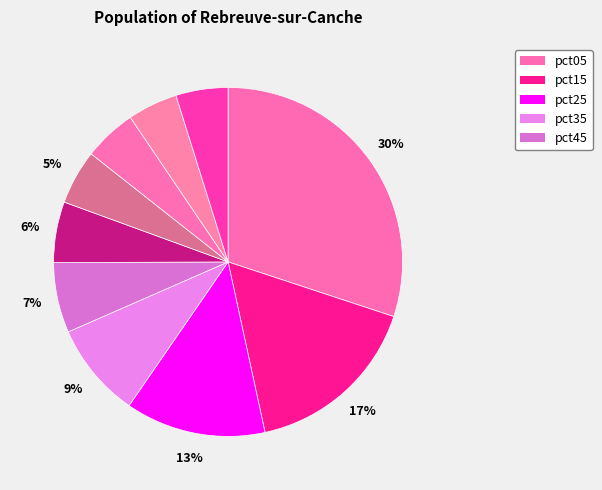

Does any single category account for the majority?

No